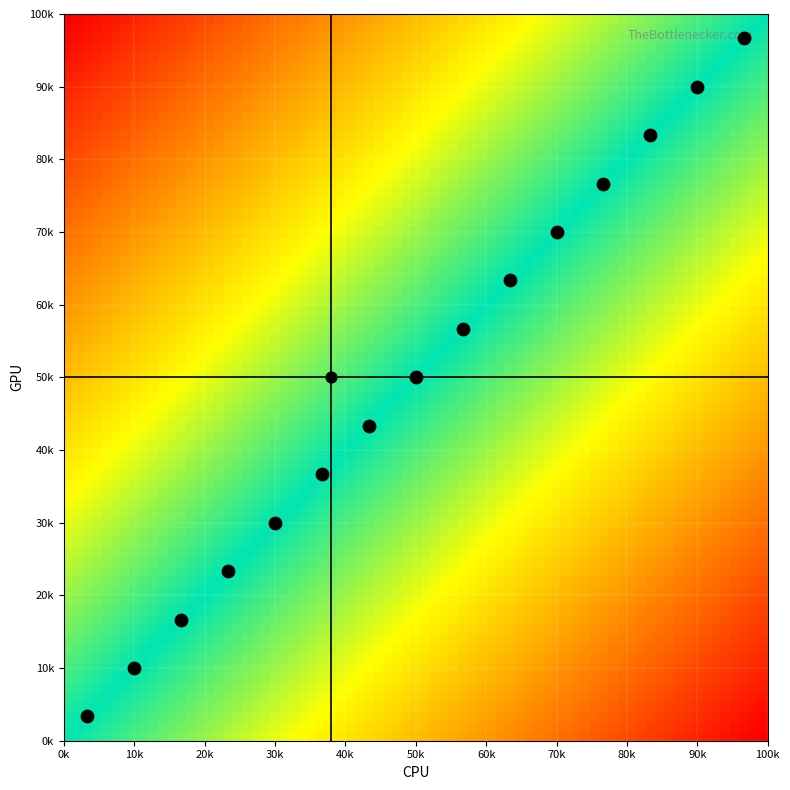

Count the number of categories in the chart.

15